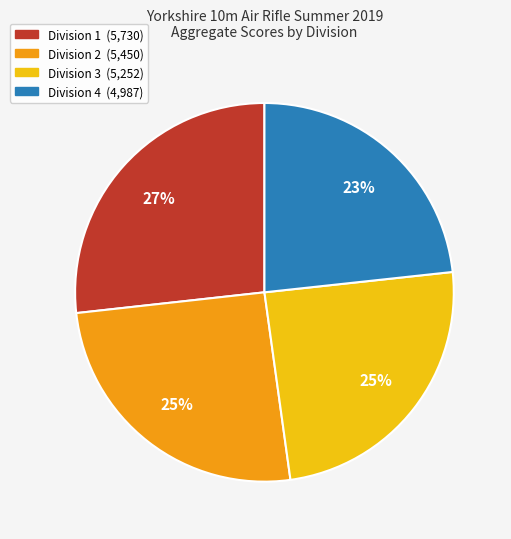

To the nearest percent, what is the combined percentage of Division 2 and Division 1?

52%